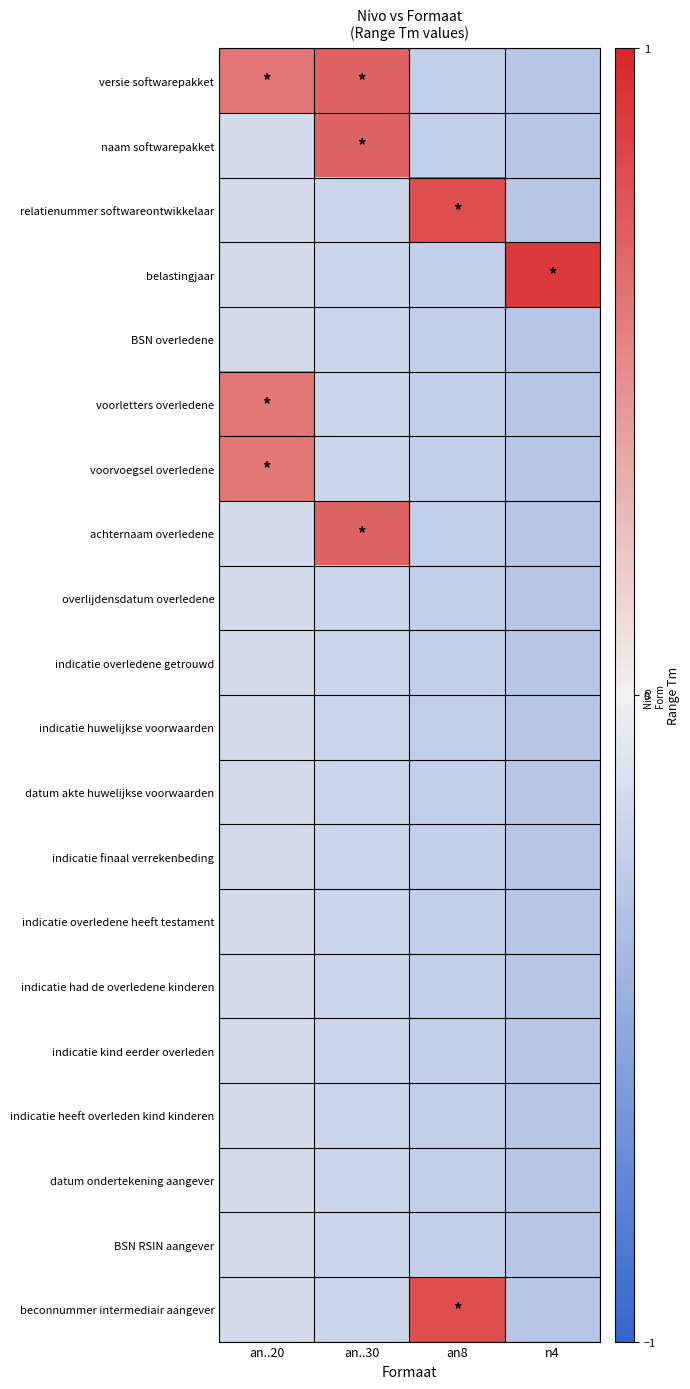

What is the difference between the highest and lowest values at an..30?

0.9